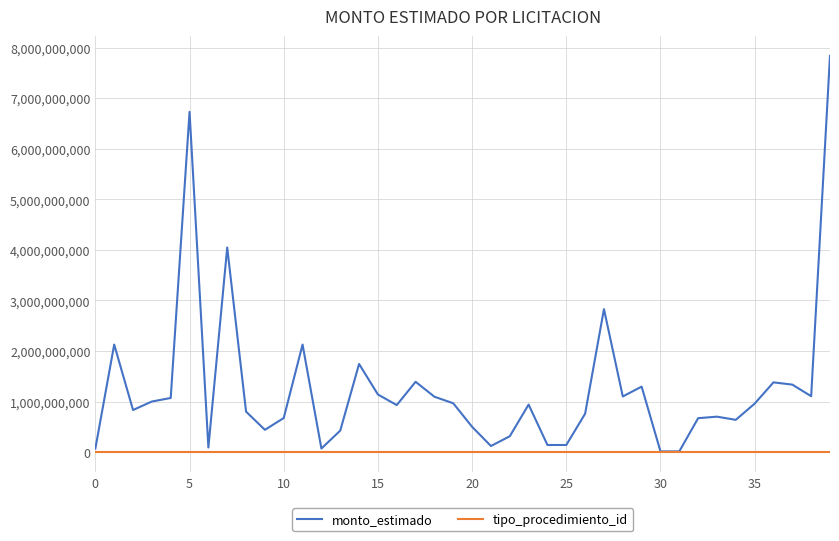

At how many categories does at least one series exceed 1836091514?

6